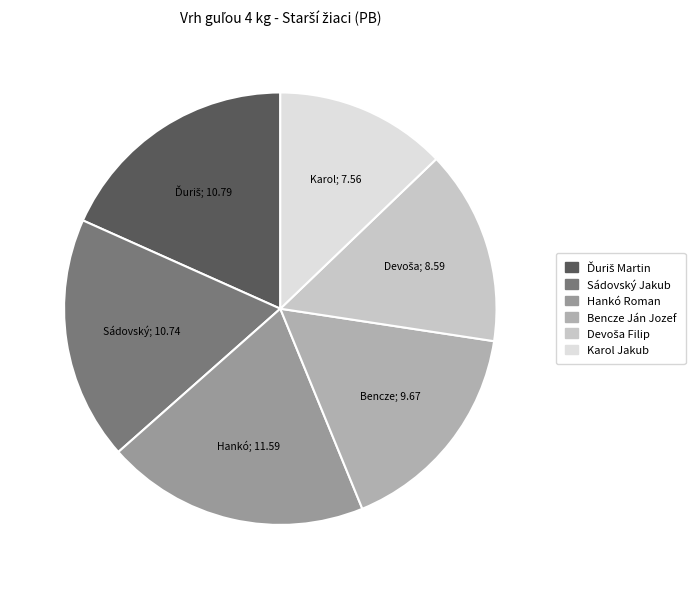

What is the ratio of the value at Karol Jakub to the value at Bencze Ján Jozef?

0.8